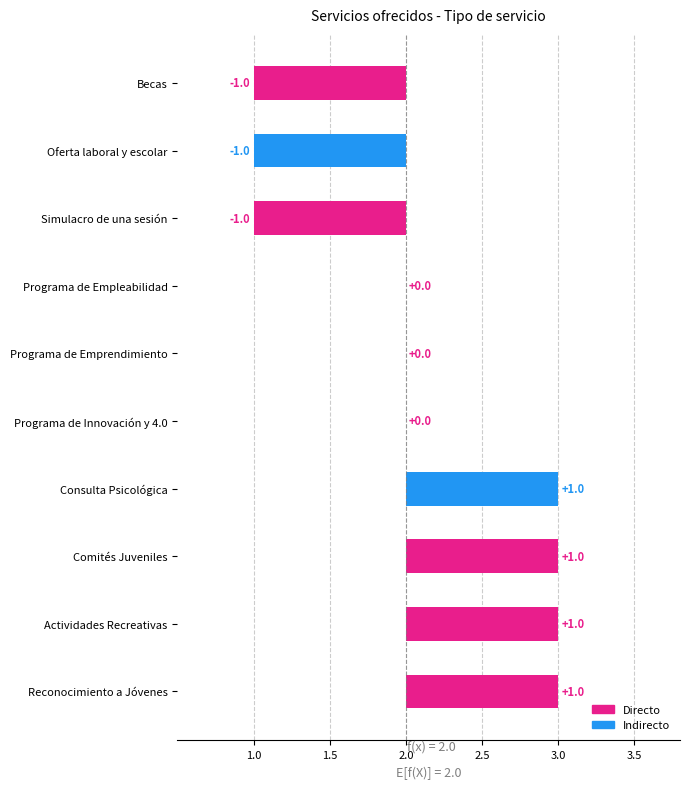

What is the difference between the Tipo de servicio (catálogo) values at Programa de Emprendimiento and Consulta Psicológica?

1